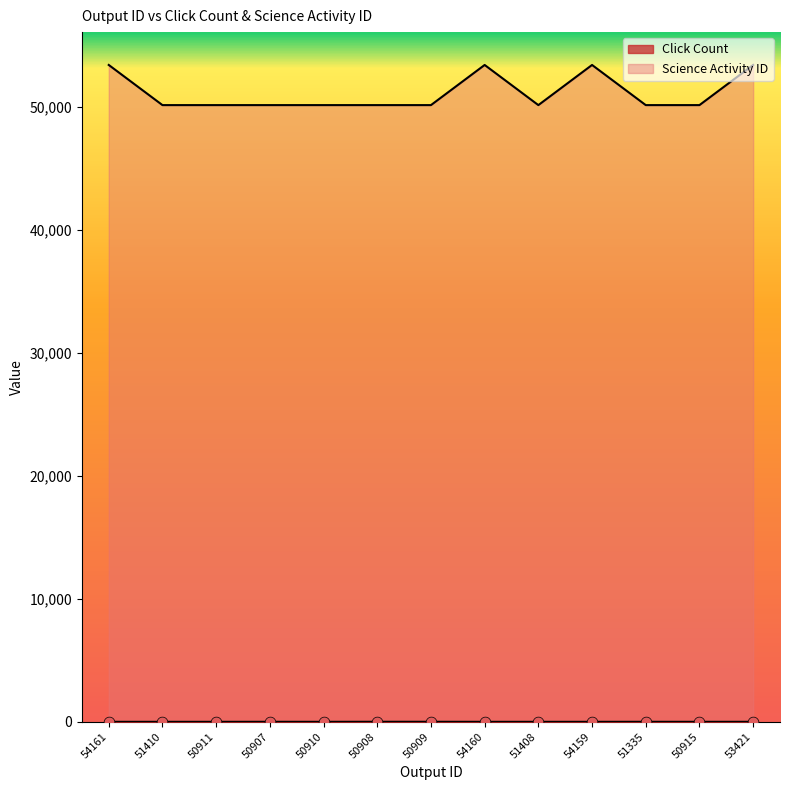

Which series contains the highest Y value?

Science Activity ID